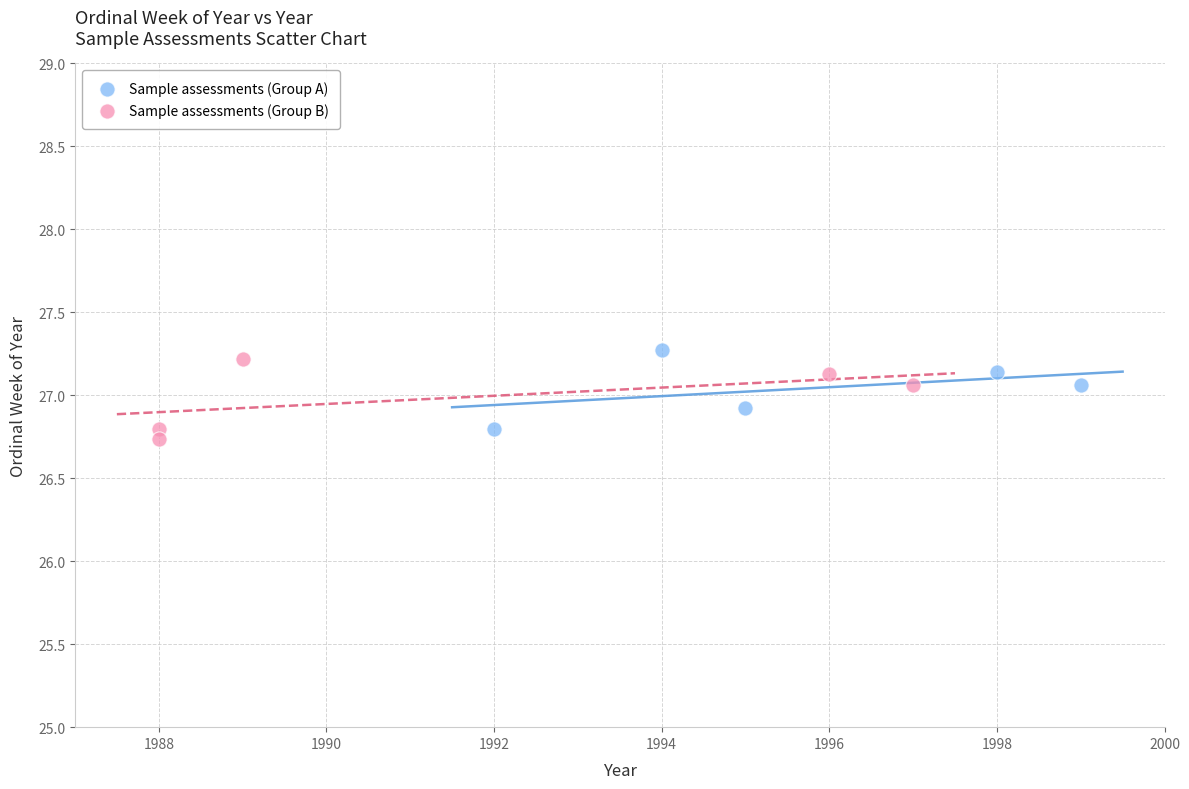

Which series contains the lowest Y value?

Sample assessments (Group B)